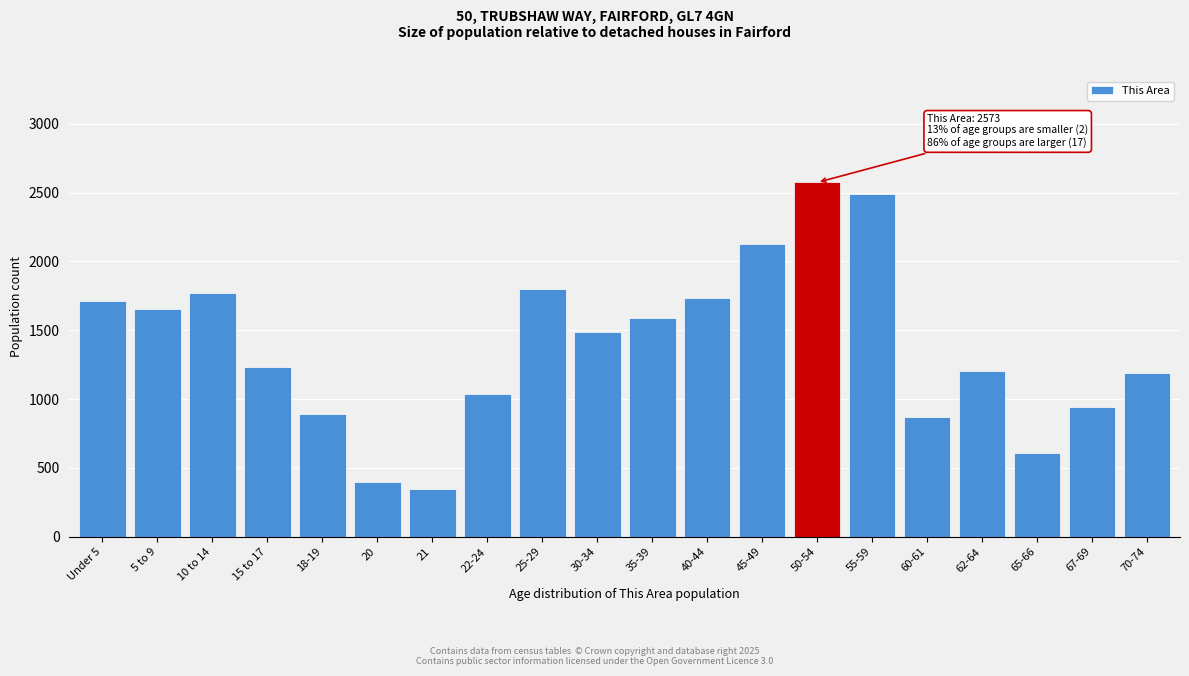

Reading right to left, list all the values displayed in this chart.

70-74=1189	67-69=942	65-66=611	62-64=1203	60-61=870	55-59=2489	50-54=2573	45-49=2123	40-44=1733	35-39=1592	30-34=1487	25-29=1799	22-24=1036	21=348	20=398	18-19=889	15 to 17=1233	10 to 14=1767	5 to 9=1653	Under 5=1710